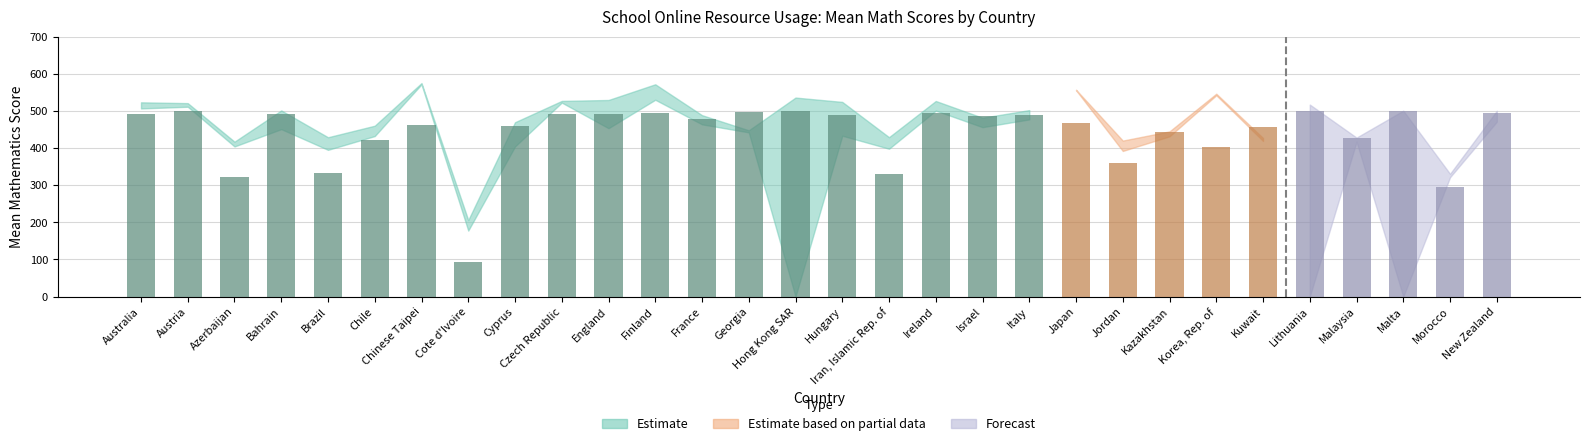

Reading left to right, extract all data points from this chart.

Yes Mean: Australia=523.2	Austria=511.3	Azerbaijan=417.2	Bahrain=451.0	Brazil=429.1	Chile=460.2	Chinese Taipei=571.7	Cote d'Ivoire=206.0	Cyprus=469.6	Czech Republic=527.0	England=529.5	Finland=530.1	France=488.6	Georgia=447.8	Hong Kong SAR=536.0	Hungary=524.3	Iran, Islamic Rep. of=429.3	Ireland=526.8	Israel=481.7	Italy=502.2	Japan=557.1	Jordan=420.1	Kazakhstan=445.0	Korea, Rep. of=546.4	Kuwait=419.3	Lithuania=517.2	Malaysia=428.2	Malta=500.7	Morocco=330.6	New Zealand=500.3
No Mean: Australia=506.7	Austria=521.0	Azerbaijan=404.3	Bahrain=501.3	Brazil=395.2	Chile=432.3	Chinese Taipei=575.0	Cote d'Ivoire=177.7	Cyprus=404.3	Czech Republic=522.5	England=453.5	Finland=571.8	France=463.9	Georgia=442.3	Hong Kong SAR=0.0	Hungary=433.3	Iran, Islamic Rep. of=398.2	Ireland=500.9	Israel=456.3	Italy=477.2	Japan=556.0	Jordan=392.2	Kazakhstan=431.6	Korea, Rep. of=542.3	Kuwait=427.1	Lithuania=0.0	Malaysia=417.3	Malta=0.0	Morocco=321.5	New Zealand=471.0
Yes Pct: Australia=98.4	Austria=99.7	Azerbaijan=64.5	Bahrain=98.4	Brazil=66.4	Chile=84.6	Chinese Taipei=92.5	Cote d'Ivoire=18.7	Cyprus=91.9	Czech Republic=98.6	England=98.3	Finland=99.1	France=95.4	Georgia=99.6	Hong Kong SAR=100.0	Hungary=98.0	Iran, Islamic Rep. of=66.2	Ireland=98.9	Israel=97.2	Italy=97.6	Japan=93.6	Jordan=72.1	Kazakhstan=88.5	Korea, Rep. of=80.7	Kuwait=91.6	Lithuania=100.0	Malaysia=85.5	Malta=100.0	Morocco=58.8	New Zealand=98.9